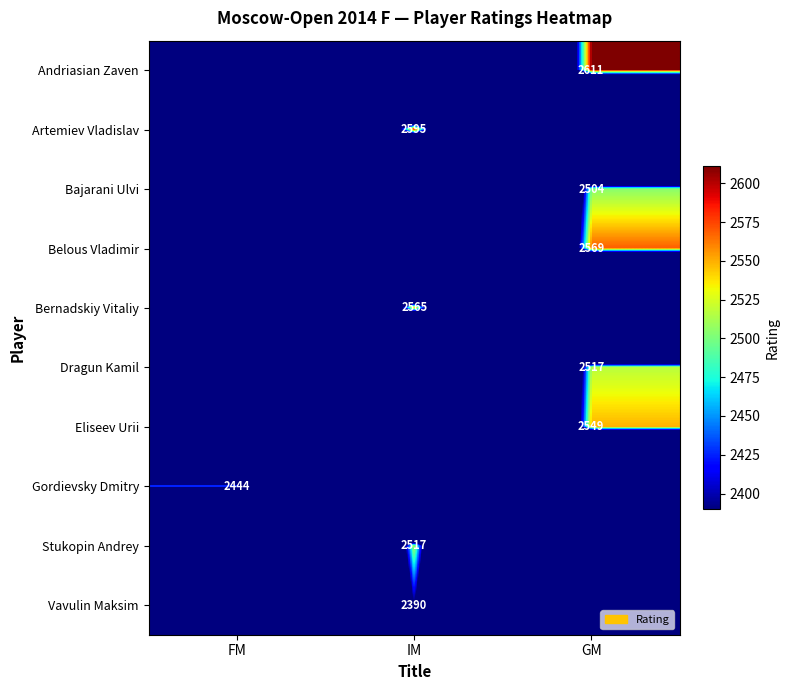

True or false: Bajarani Ulvi has a value of 877 at GM.

False